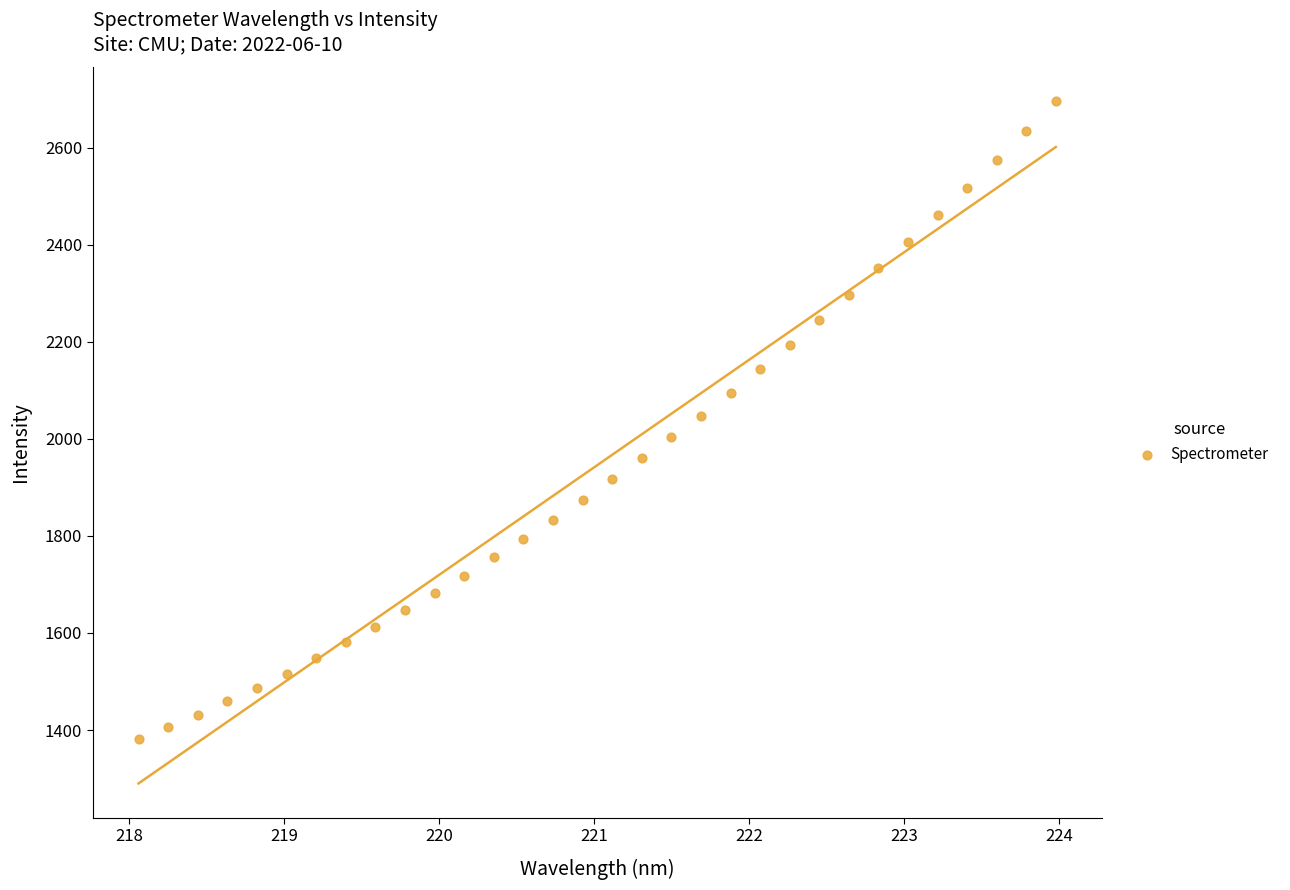

What is the range of Y values (max minus min)?

1315.8